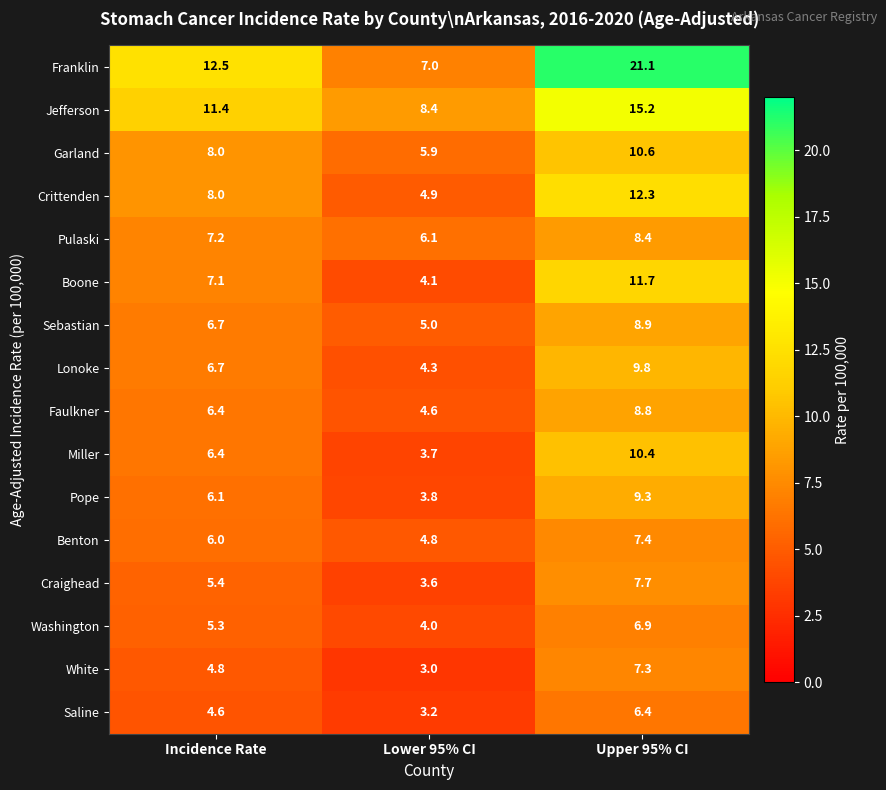

How many categories are shown in the chart?

3